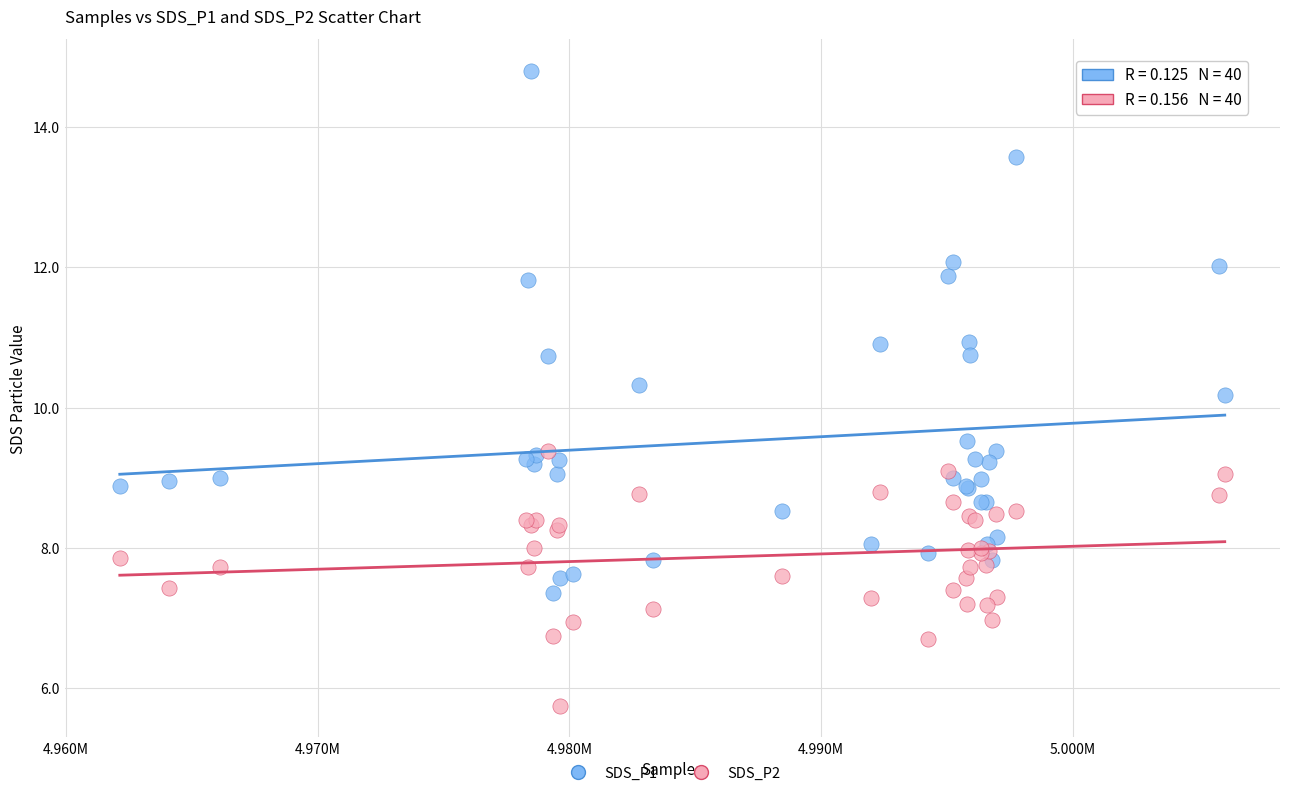

Which series reaches the maximum Y coordinate?

SDS_P1